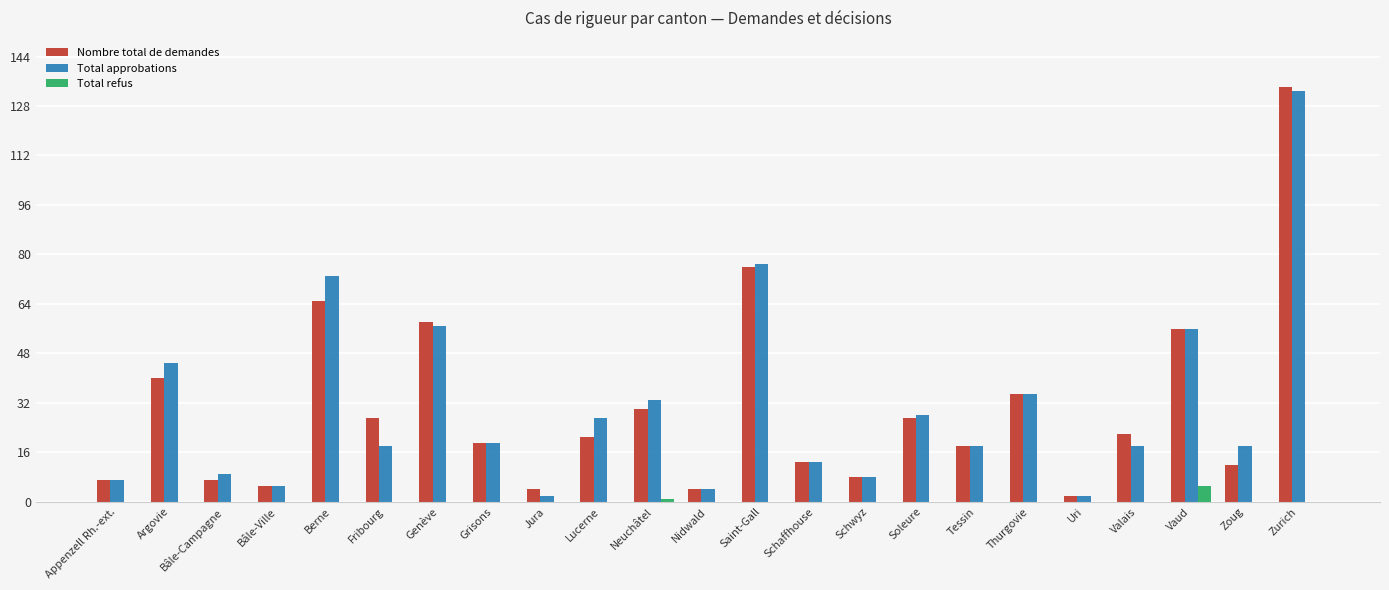

Which category has the highest value in the Total refus series?

Vaud